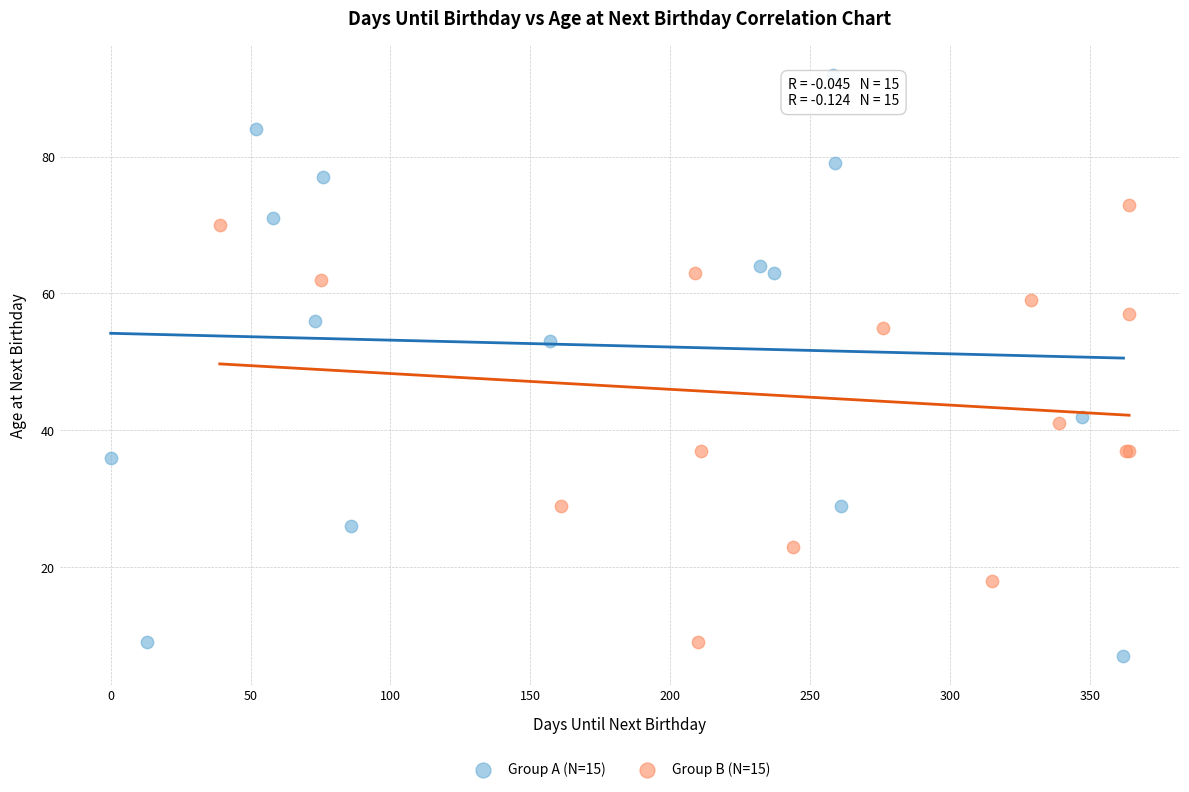

Which series contains the lowest Y value?

Group A (N=15)